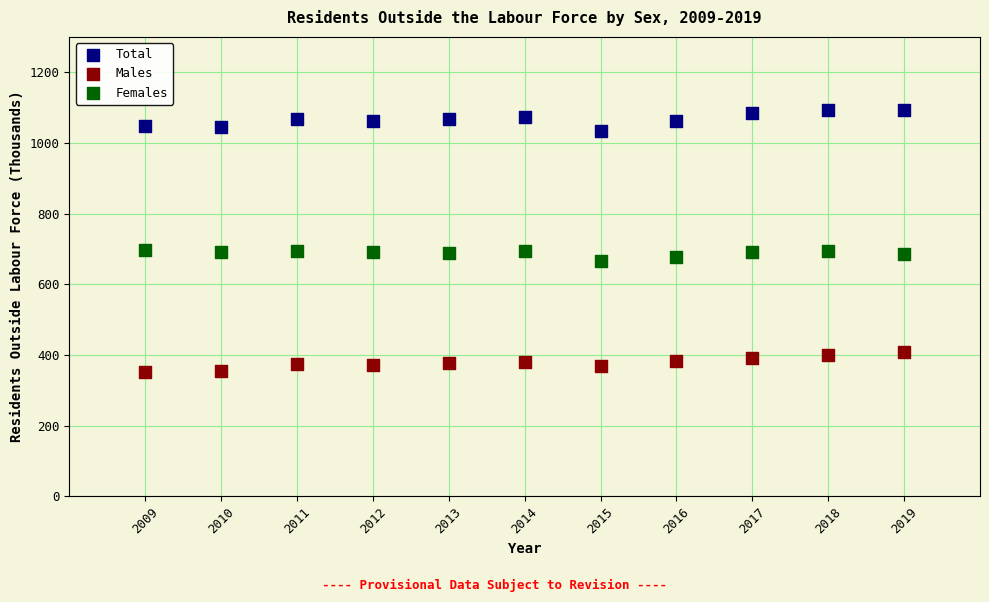

Which series contains the lowest Y value?

Males